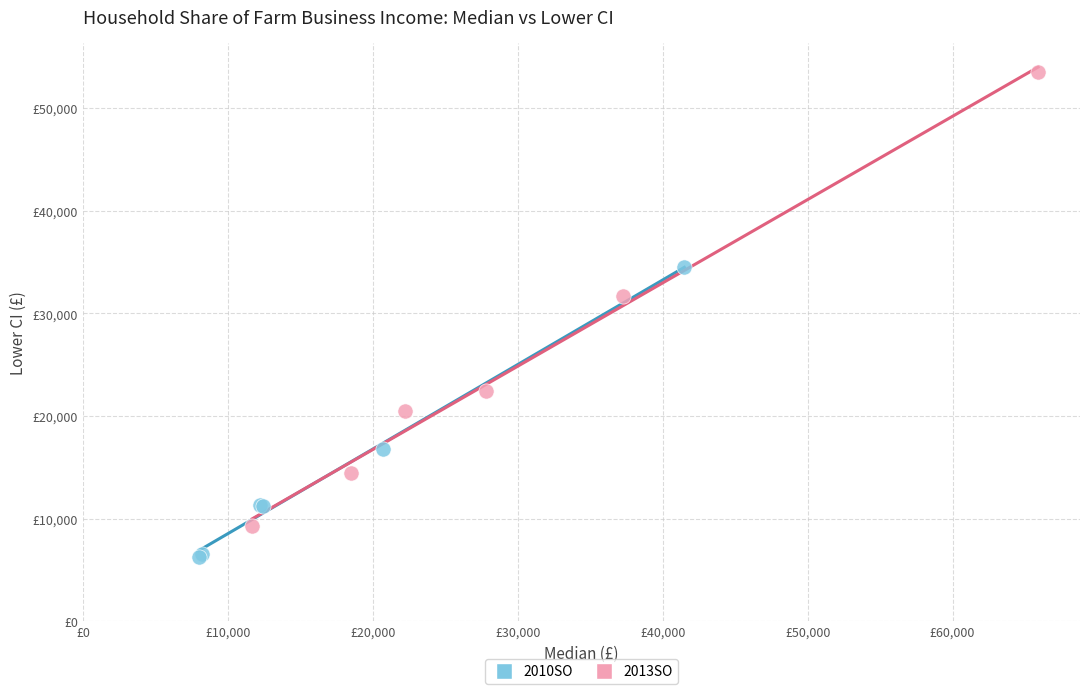

Which series has the largest Y range (max minus min)?

2013SO